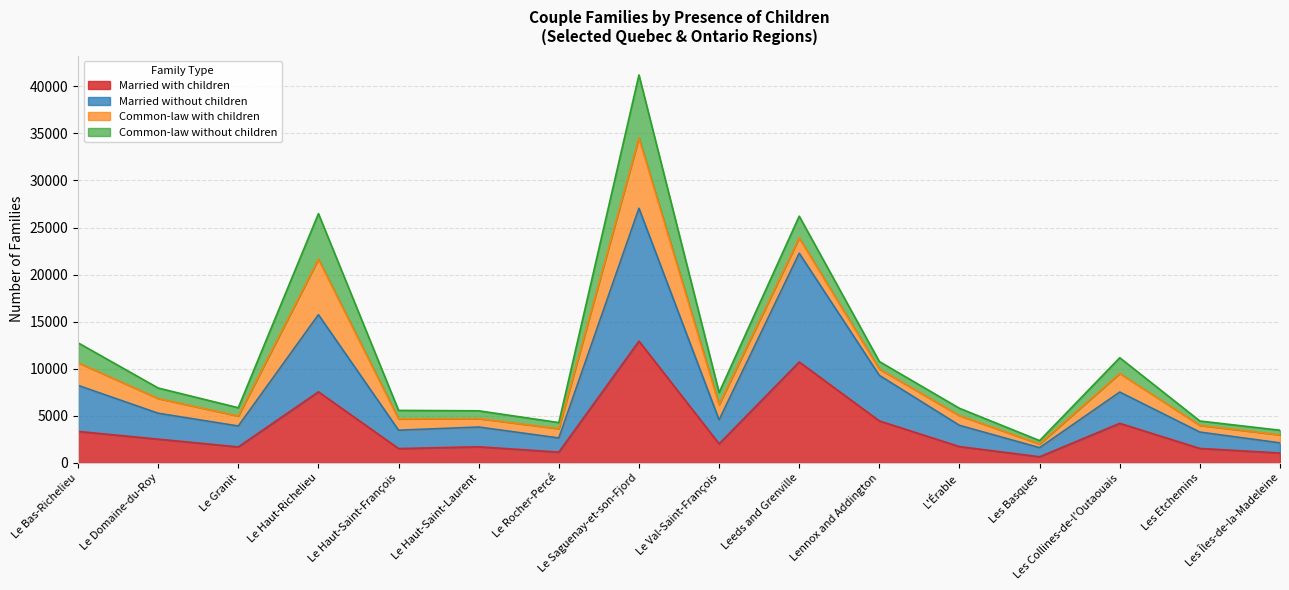

The Married with children series shows 1308 at Les Collines-de-l'Outaouais. True or false?

False